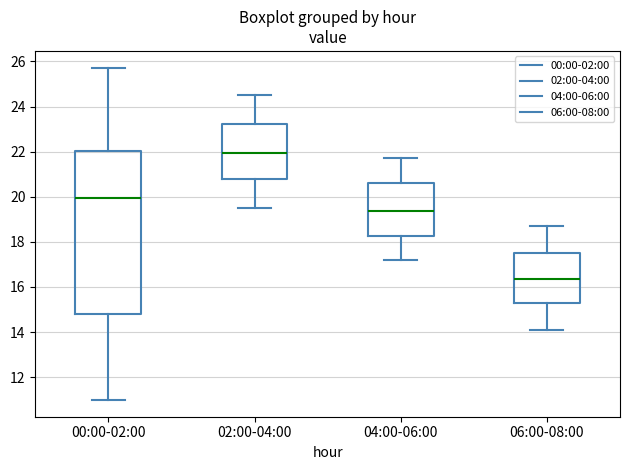

Reading left to right, read every box against the y-axis: the position of its median line, the range the box covers, and the ends of its whiskers. The values are not printed on the chart, so give them approximately, as read against the axis.

00:00-02:00: median 20.0, box 14.8 to 22.0, whiskers 11.0 to 25.8
02:00-04:00: median 22.0, box 20.8 to 23.2, whiskers 19.6 to 24.6
04:00-06:00: median 19.4, box 18.2 to 20.6, whiskers 17.2 to 21.8
06:00-08:00: median 16.4, box 15.2 to 17.6, whiskers 14.2 to 18.8